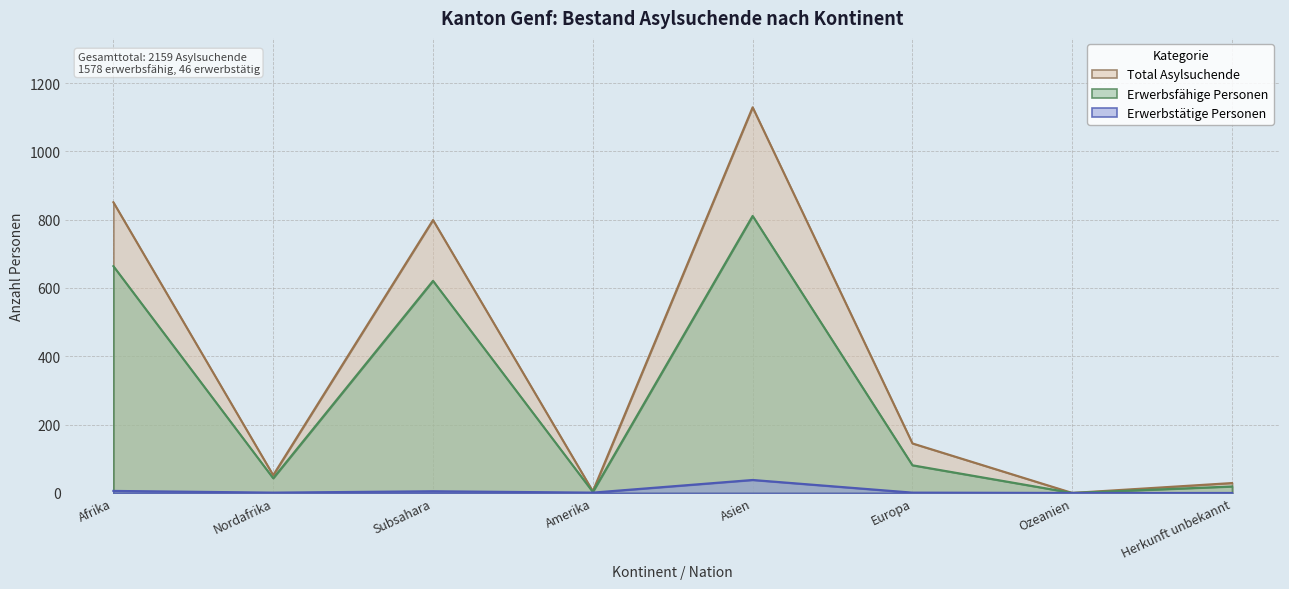

True or false: Erwerbsfähige Personen has more than 2 points higher than both neighbors.

False